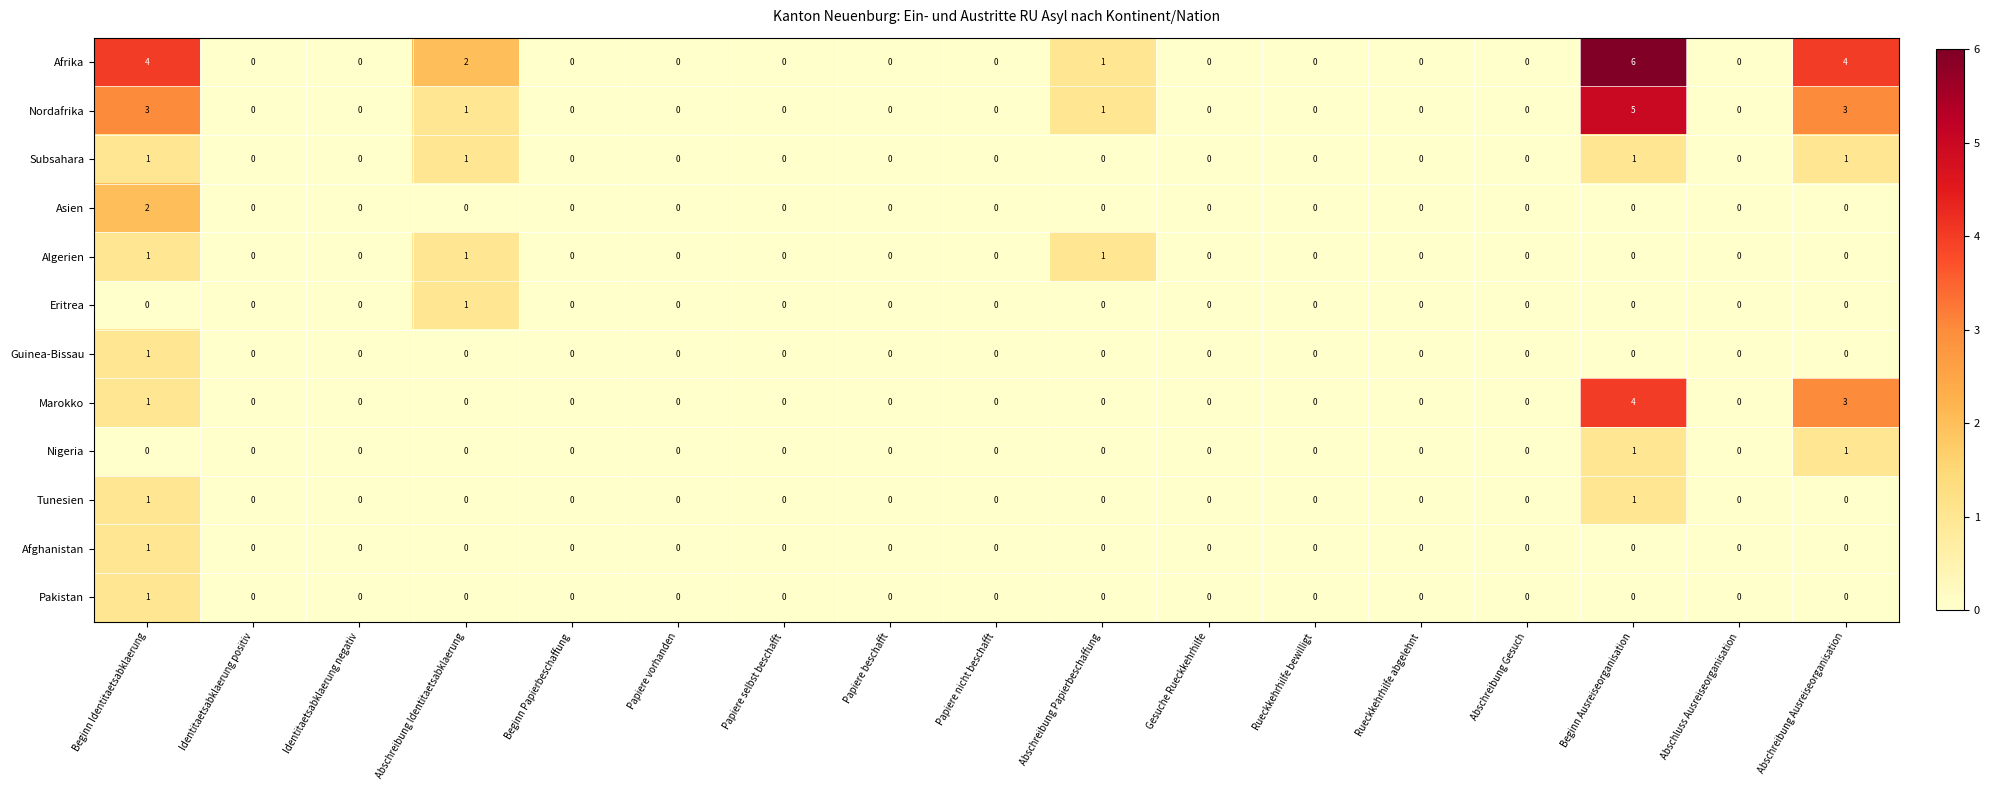

The Nigeria series shows 2 at Abschreibung Ausreiseorganisation. True or false?

False